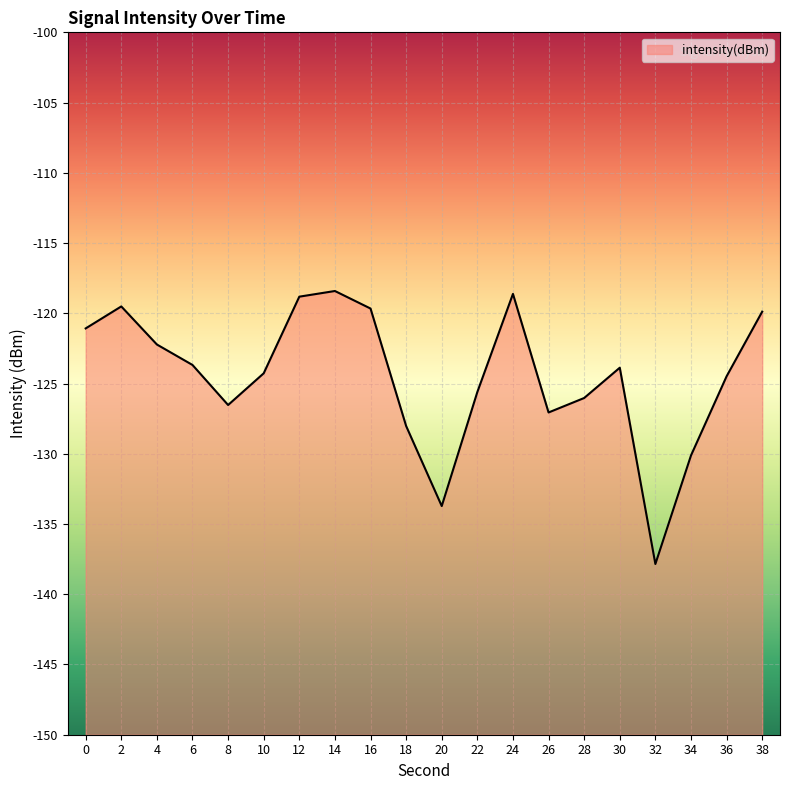

List the labels in order of value, smallest first.

32, 20, 34, 18, 26, 8, 28, 22, 36, 10, 30, 6, 4, 0, 38, 16, 2, 12, 24, 14